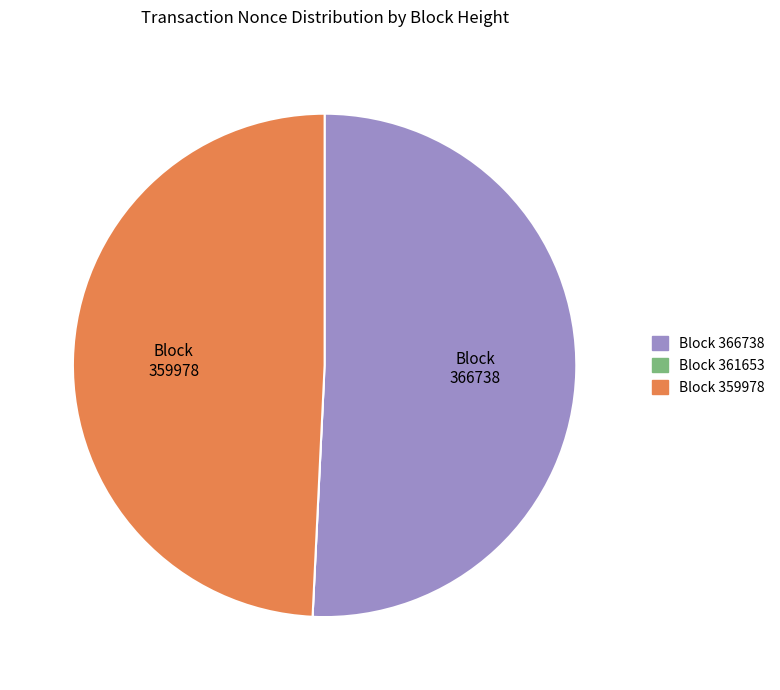

Is there a majority slice in this chart?

Yes